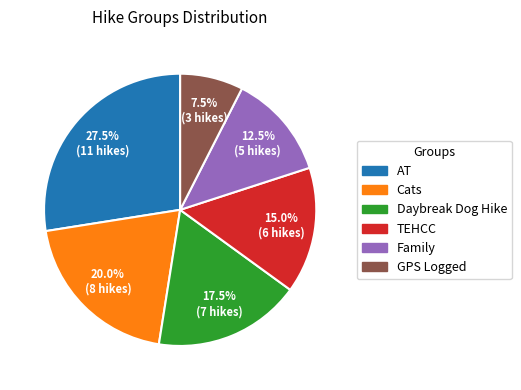

What percentage is the Cats slice, to the nearest percent?

20%